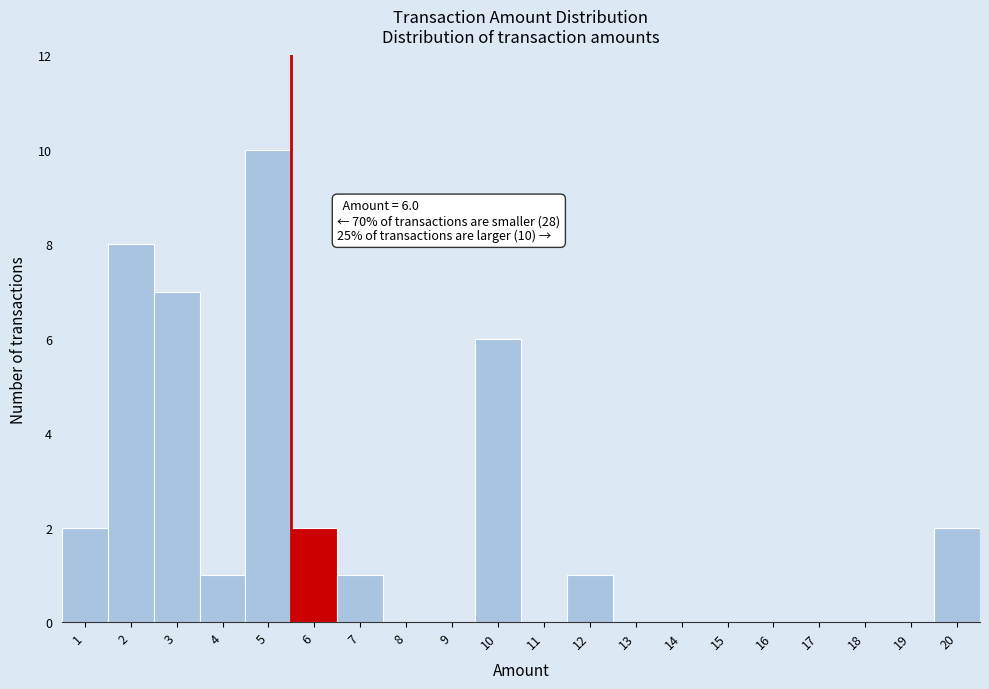

Reading left to right, transcribe all the data shown in this chart.

1=2	2=8	3=7	4=1	5=10	6=2	7=1	8=0	9=0	10=6	11=0	12=1	13=0	14=0	15=0	16=0	17=0	18=0	19=0	20=2